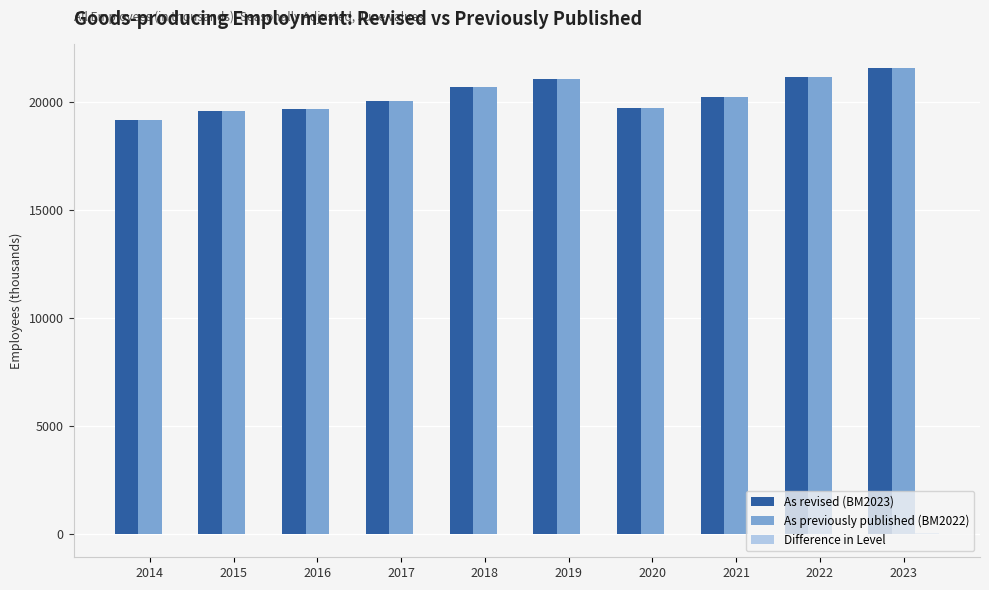

At which category is the sum across all series the highest?

2023